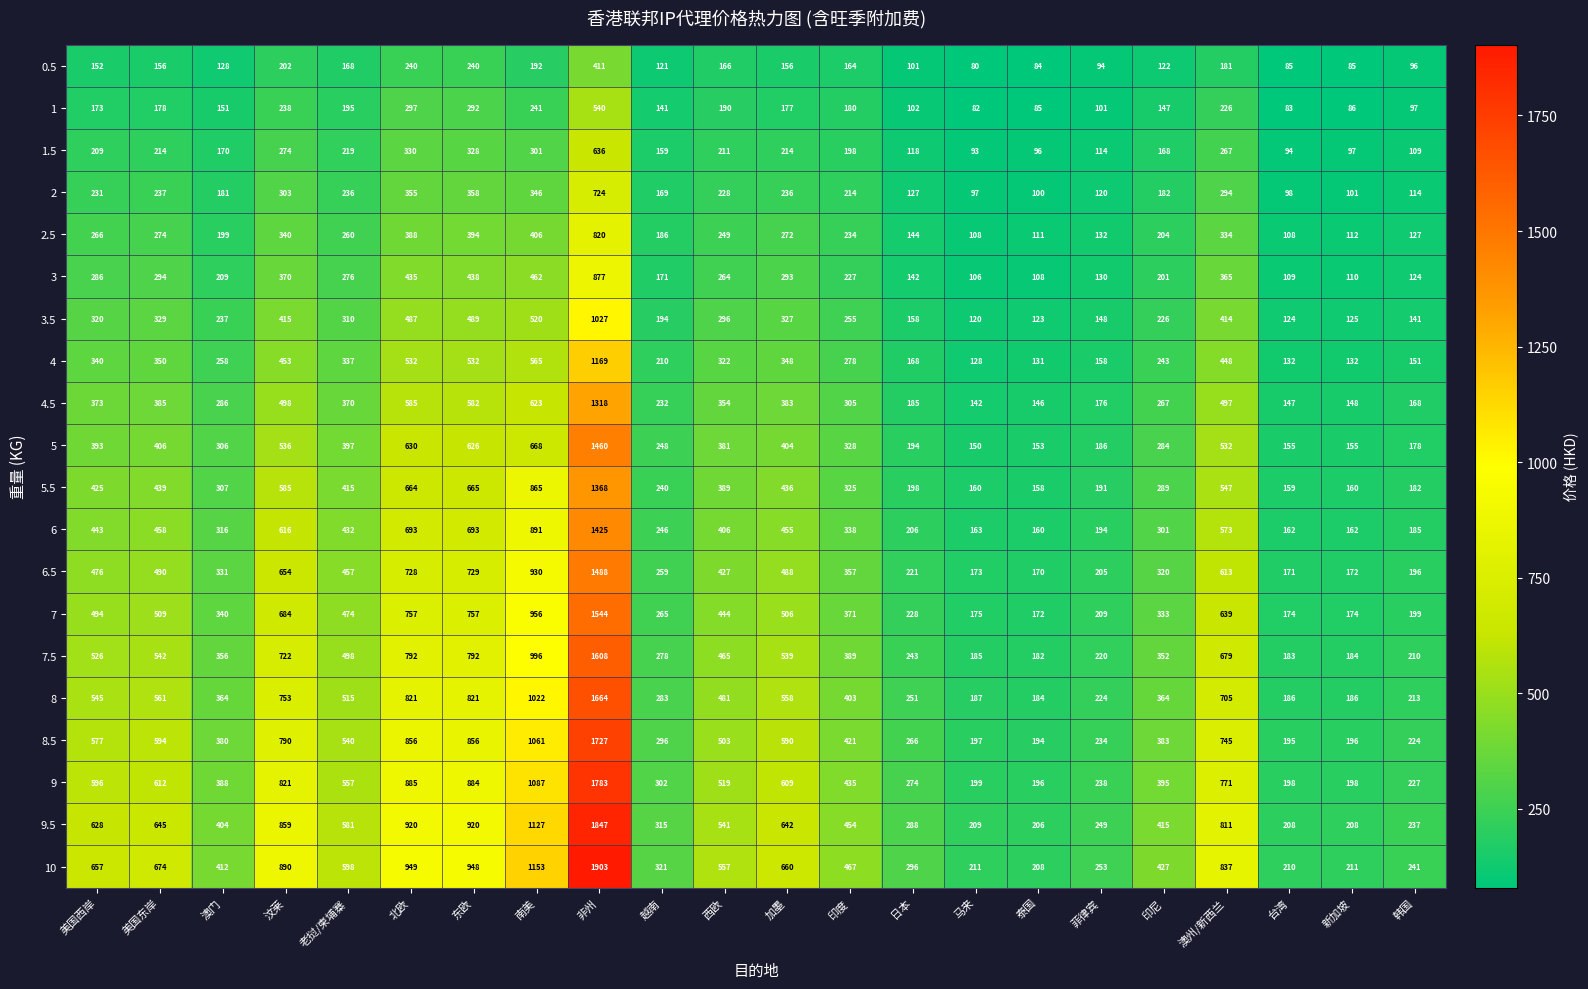

What is the greatest value displayed?

1903